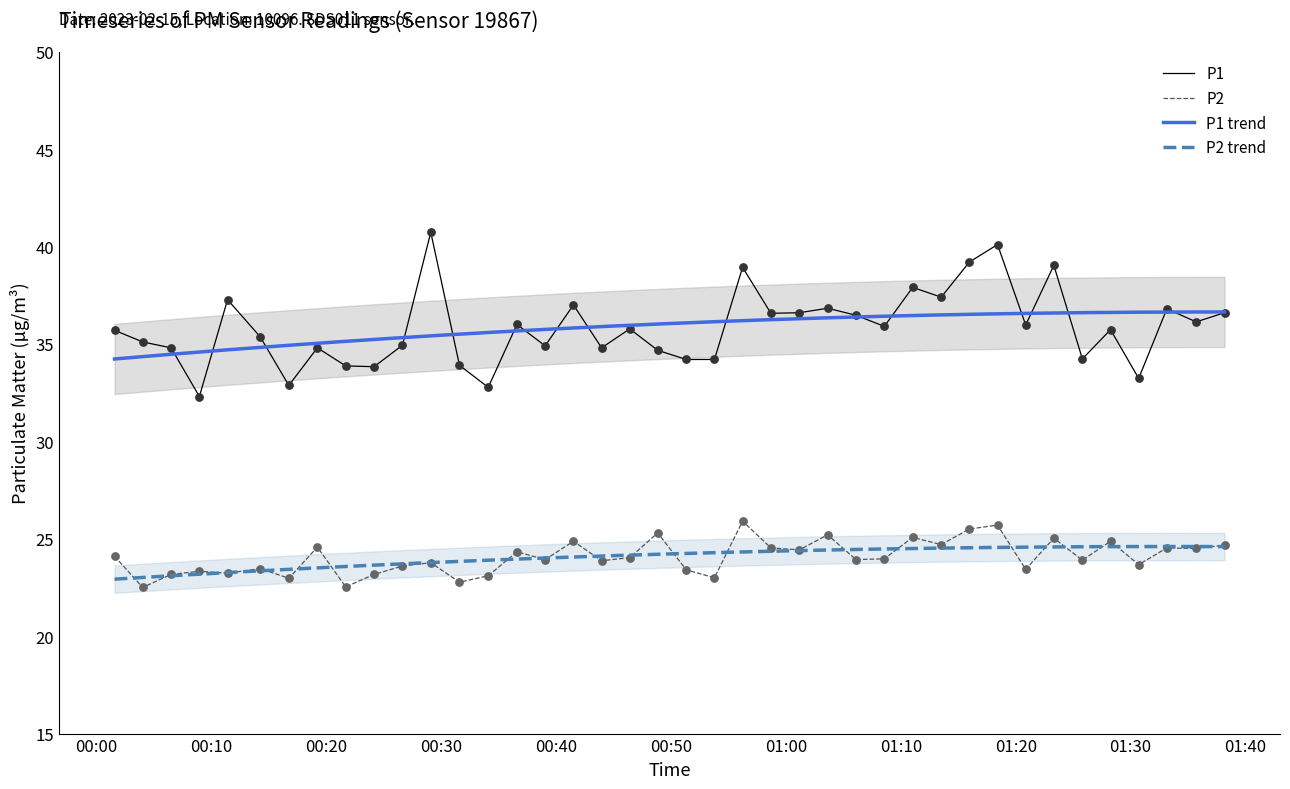

True or false: P2 and P1 intersect in this chart.

False